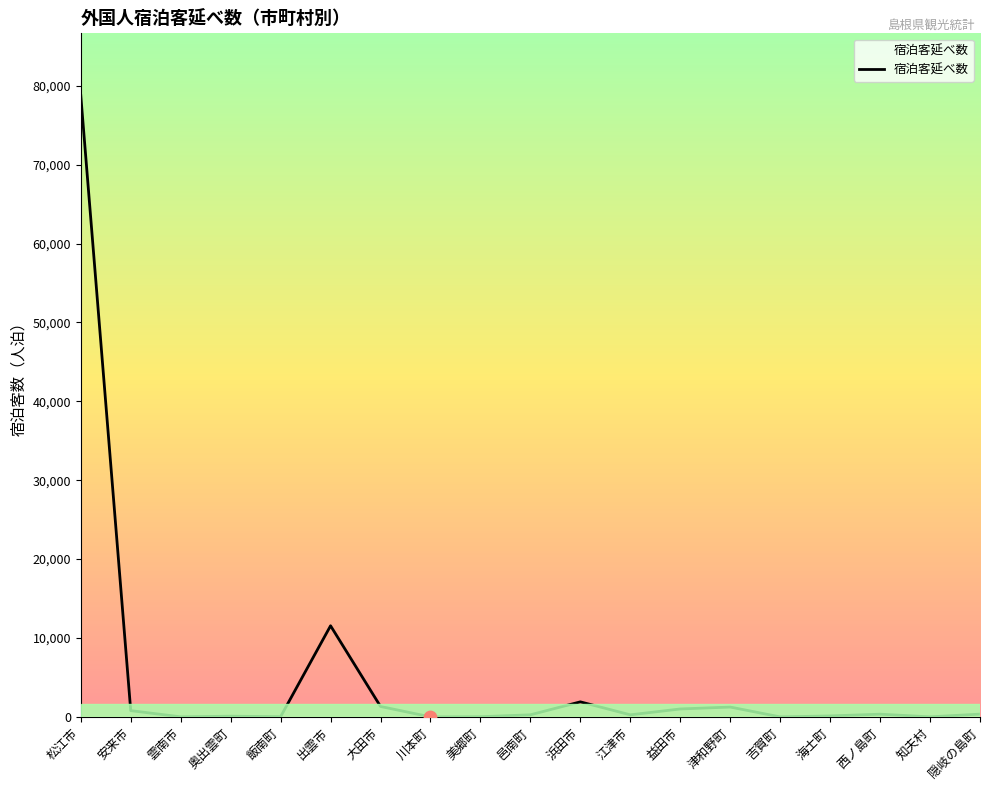

What is the change in value from 大田市 to 江津市?

-1061